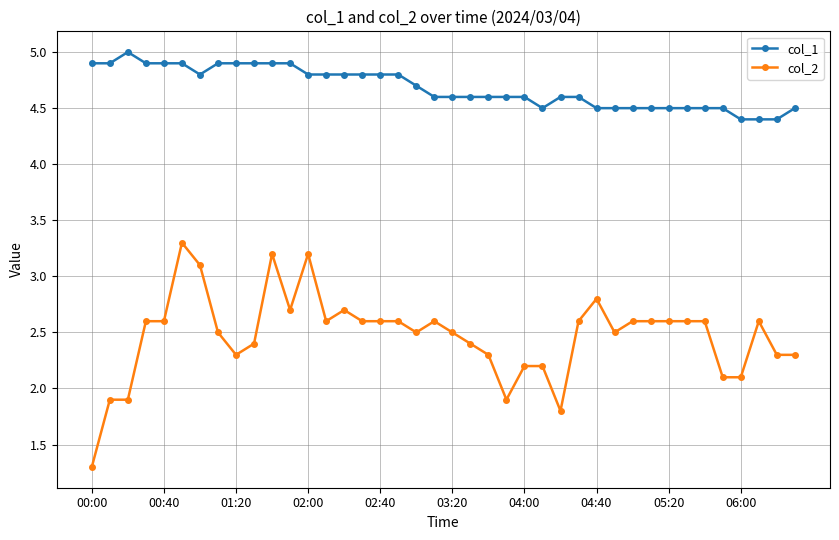

True or false: col_1 and col_2 intersect in this chart.

False